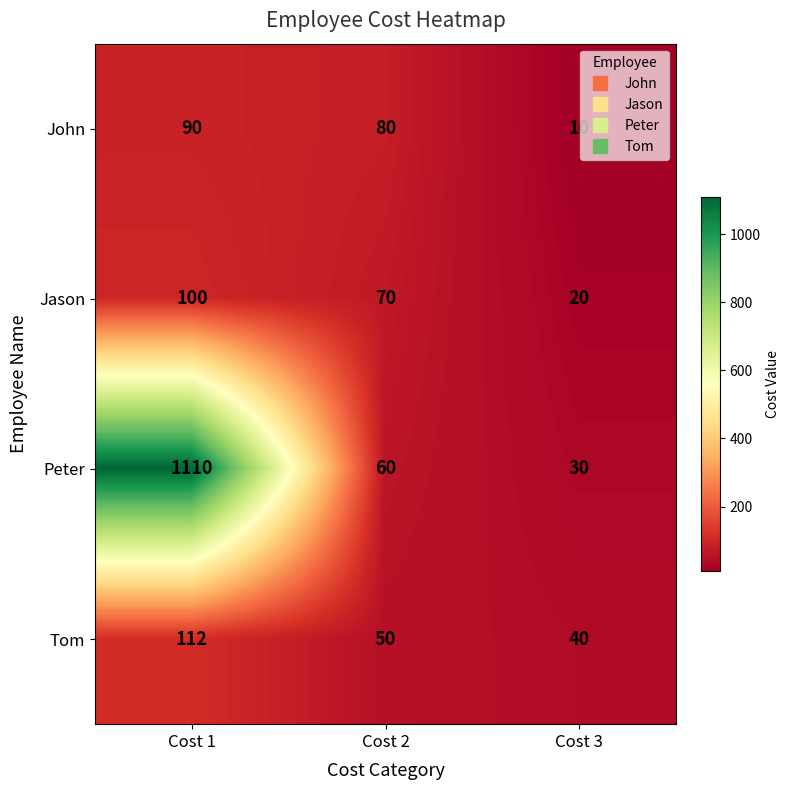

At Cost 3, list the series in order from largest to smallest.

Tom, Peter, Jason, John